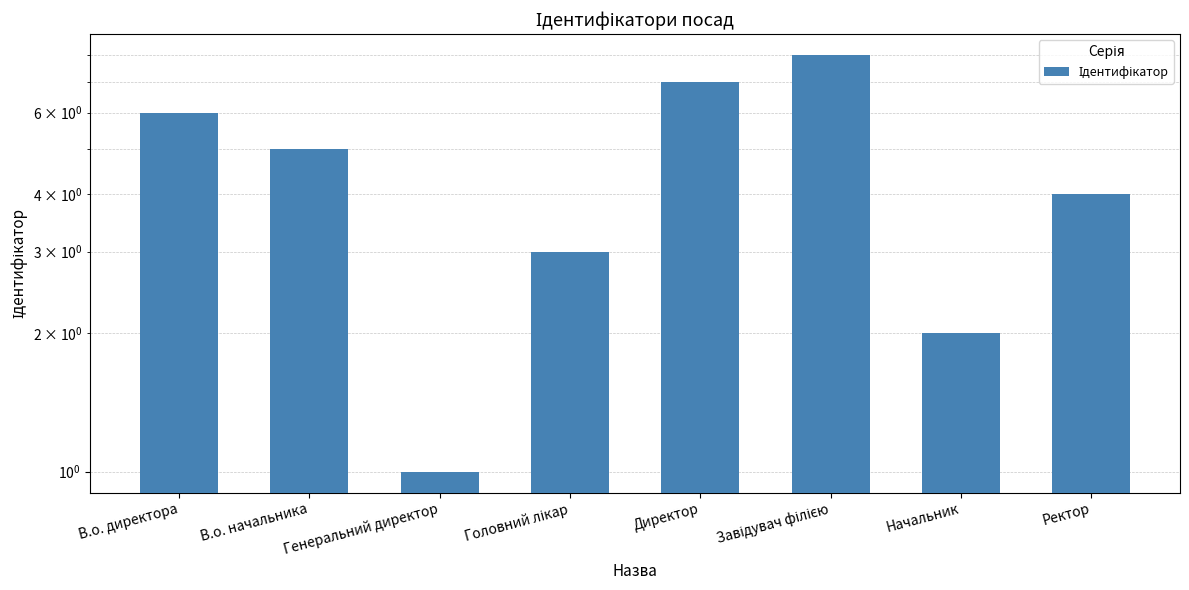

Reading left to right, extract all data points from this chart.

В.о. директора=6	В.о. начальника=5	Генеральний директор=1	Головний лікар=3	Директор=7	Завідувач філією=8	Начальник=2	Ректор=4